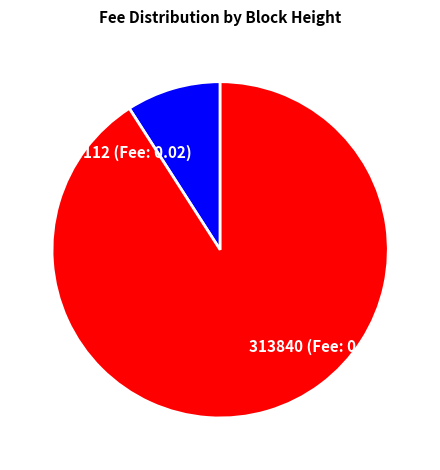

How many segments does this pie chart have?

2